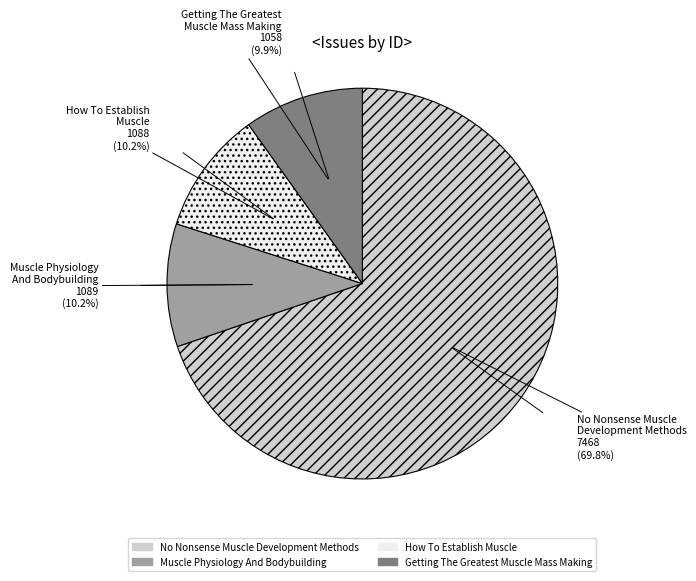

What percentage is NOT represented by Getting The Greatest Muscle Mass Making?

90.1%